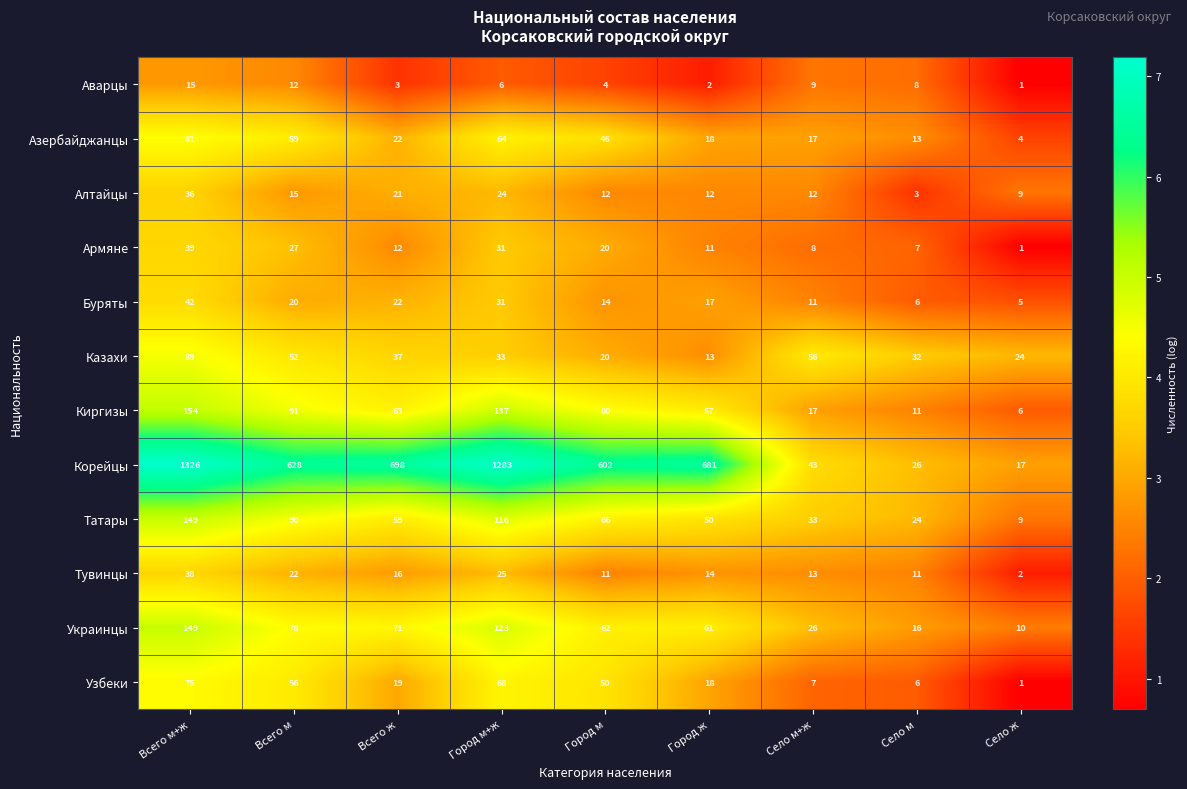

List the labels in order of Аварцы value, largest first.

Всего м+ж, Всего м, Село м+ж, Село м, Город м+ж, Город м, Всего ж, Город ж, Село ж